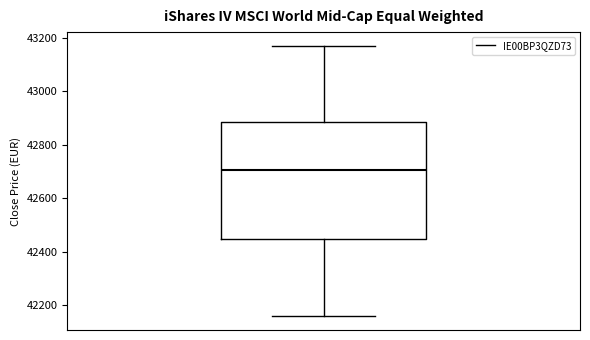

Transcribe this box plot: give where the median line is, the range the box spans, and where the two whiskers end, as read against the y-axis. The values are not printed on the chart, so give them approximately, as read against the axis.

median 42700, box 42440 to 42880, whiskers 42160 to 43180